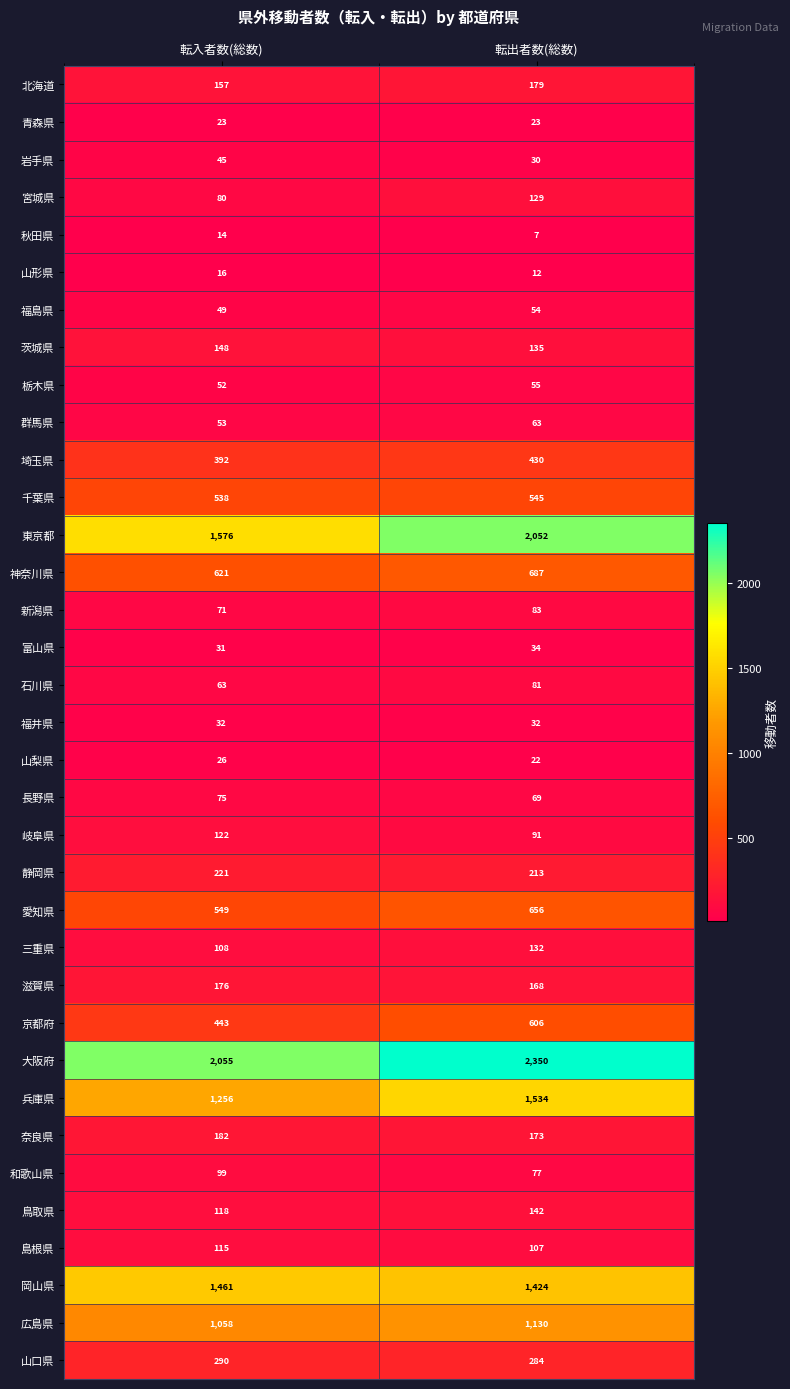

Is the value of 新潟県 at 転出者数(総数) greater than the value of 富山県 at 転入者数(総数)?

Yes